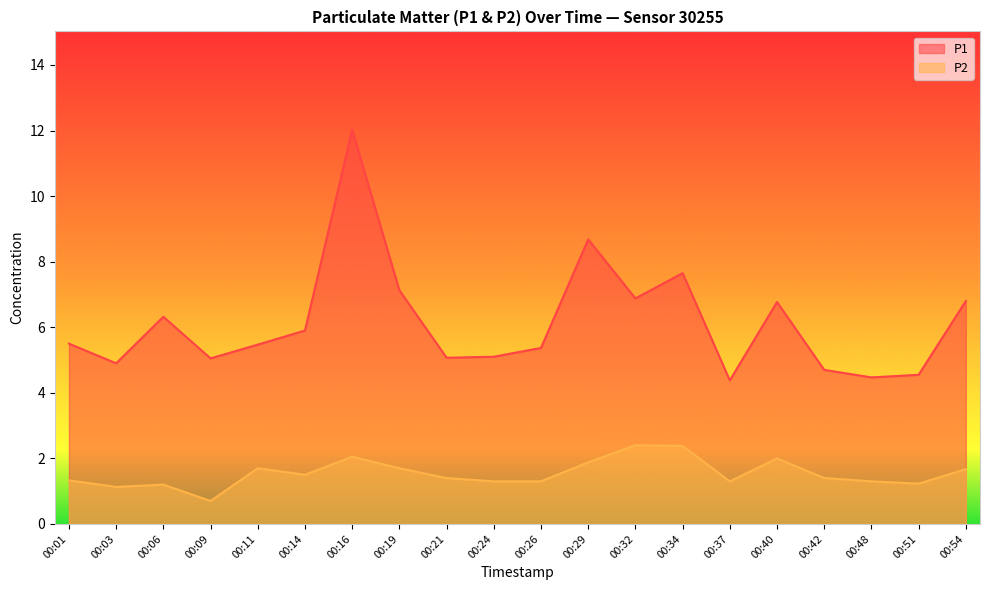

What is the lowest value of the P1 series?

4.4